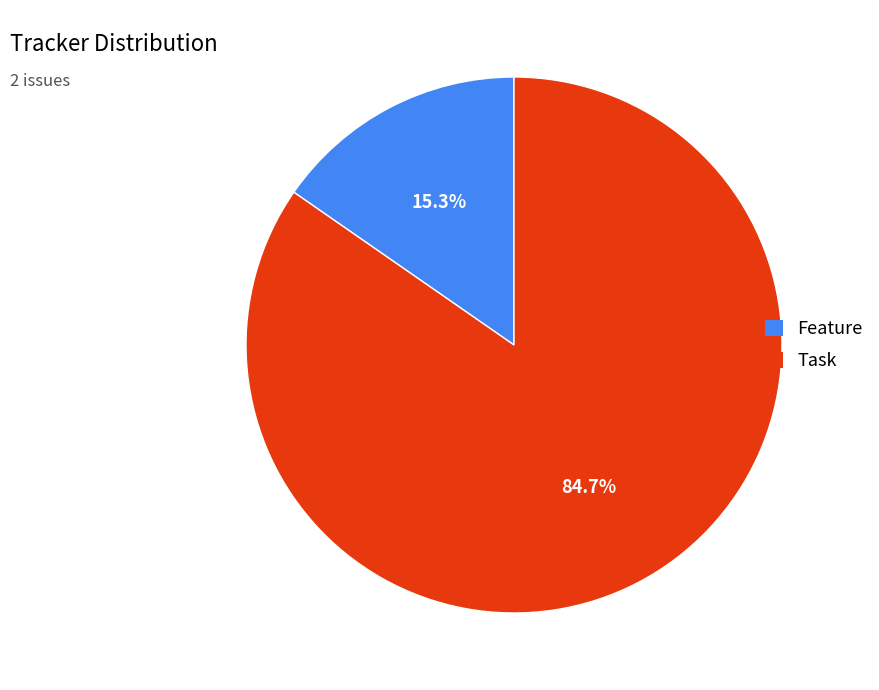

What portion of the pie excludes Task?

15.3%